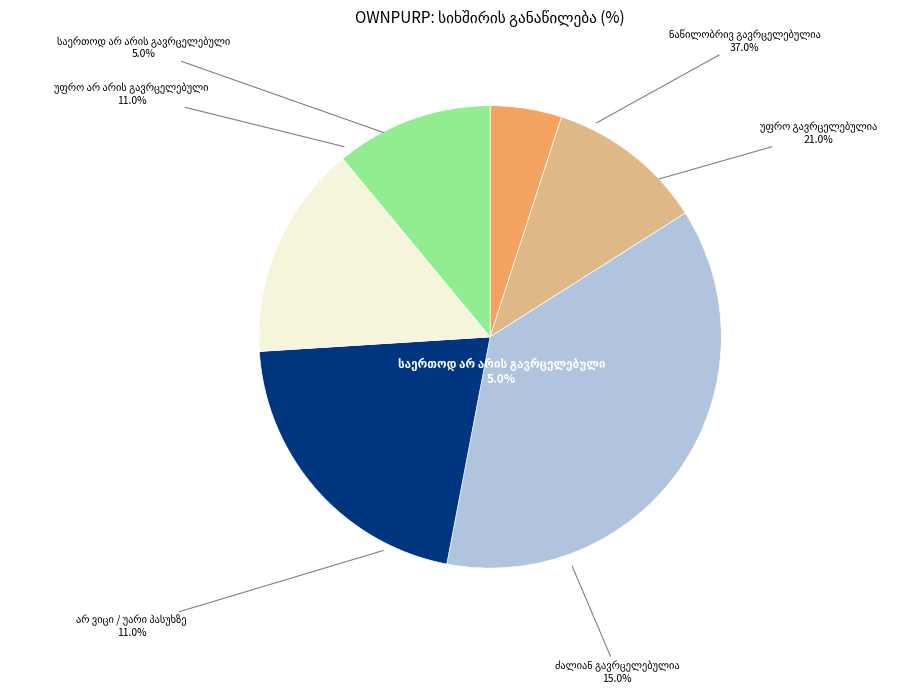

What is the smallest slice in the pie chart?

საერთოდ არ არის გავრცელებული